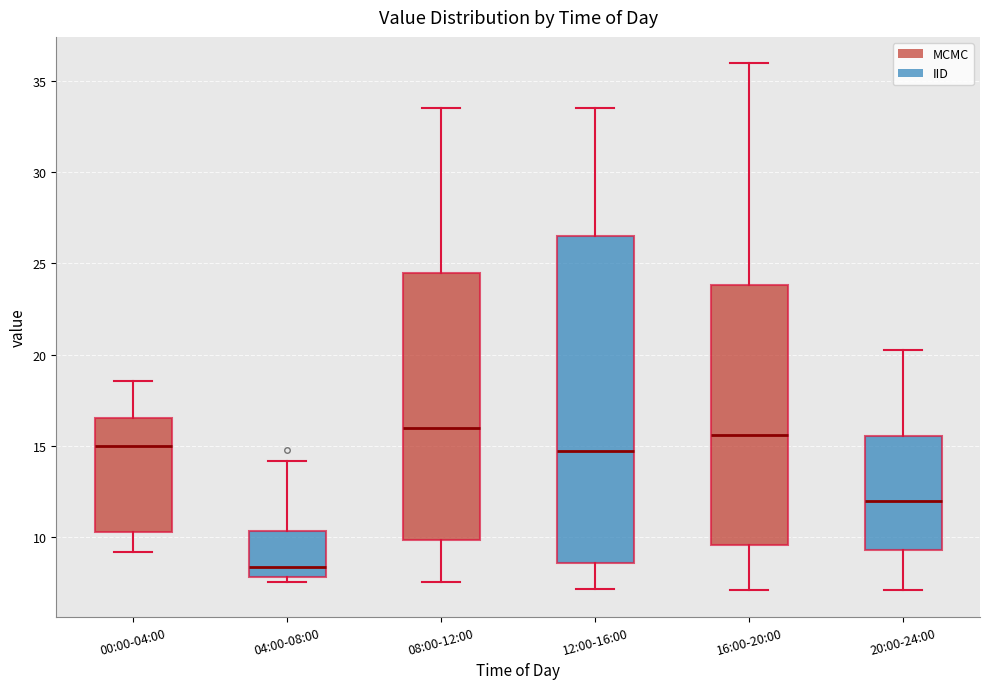

Reading left to right, transcribe this box plot: for each box, give where its median line is, the range the box spans, and where its two whiskers end, as read against the y-axis. The values are not printed on the chart, so give them approximately, as read against the axis.

00:00-04:00: median 15.0, box 10.5 to 16.5, whiskers 9.0 to 18.5
04:00-08:00: median 8.5, box 8.0 to 10.5, whiskers 7.5 to 14.0
08:00-12:00: median 16.0, box 10.0 to 24.5, whiskers 7.5 to 33.5
12:00-16:00: median 14.5, box 8.5 to 26.5, whiskers 7.0 to 33.5
16:00-20:00: median 15.5, box 9.5 to 24.0, whiskers 7.0 to 36.0
20:00-24:00: median 12.0, box 9.5 to 15.5, whiskers 7.0 to 20.5